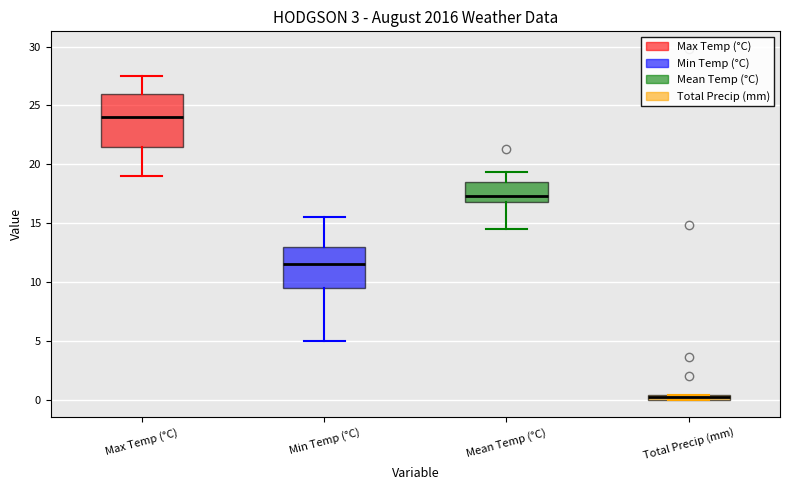

Which box has the lowest median line?

Total Precip (mm)